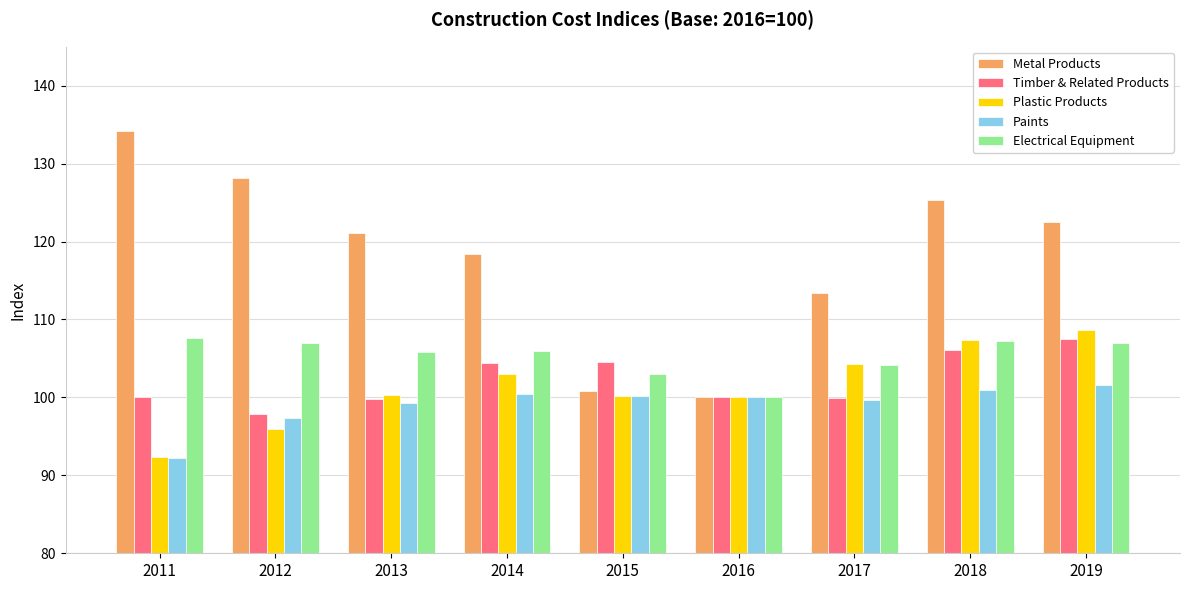

The Metal Products series shows 100.8 at 2015. True or false?

True